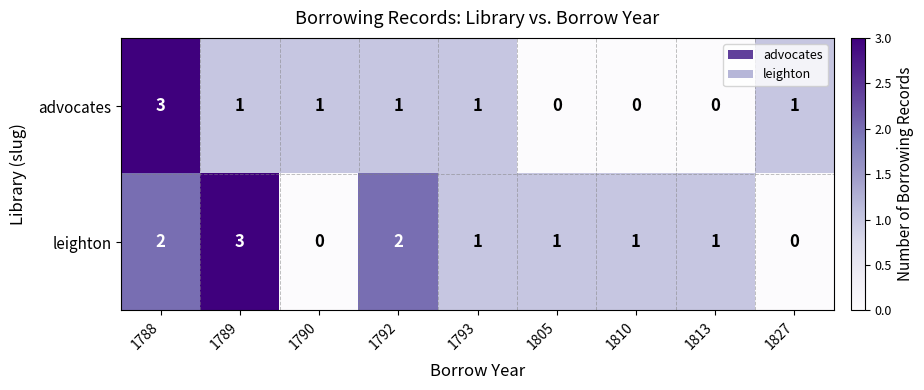

Which series changed the most between 1788 and 1810?

advocates